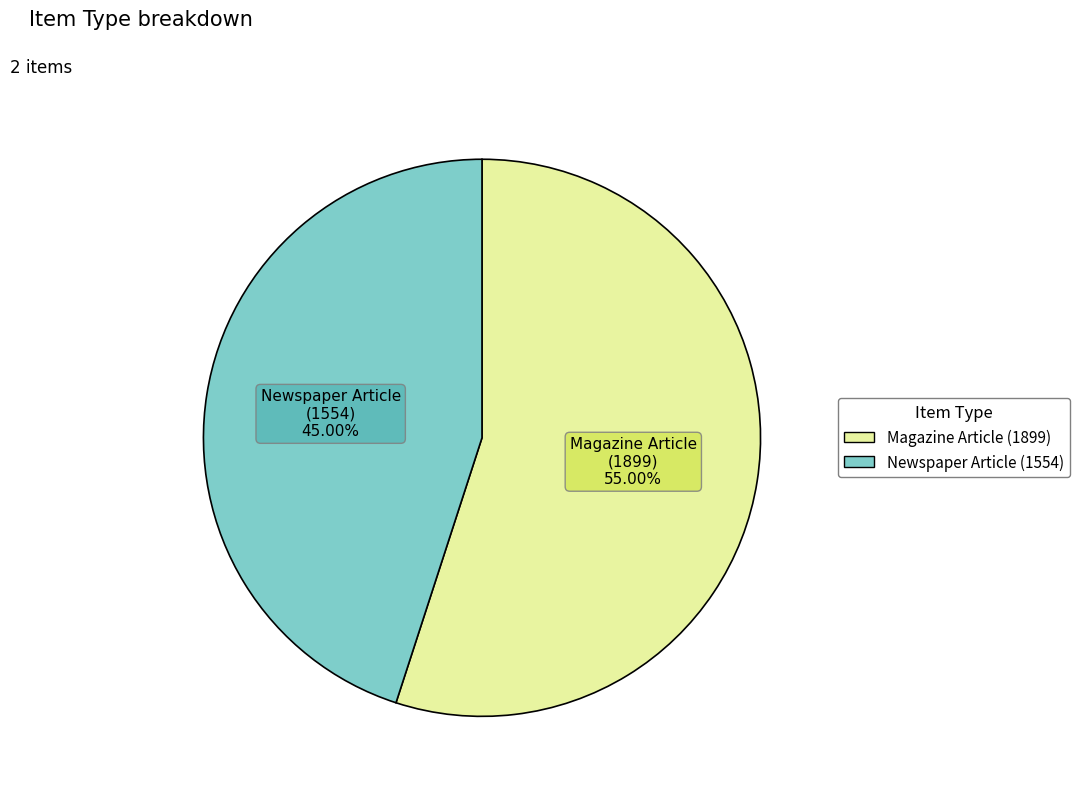

Is the sum of Newspaper Article (1554) and Magazine Article (1899) greater than half?

Yes